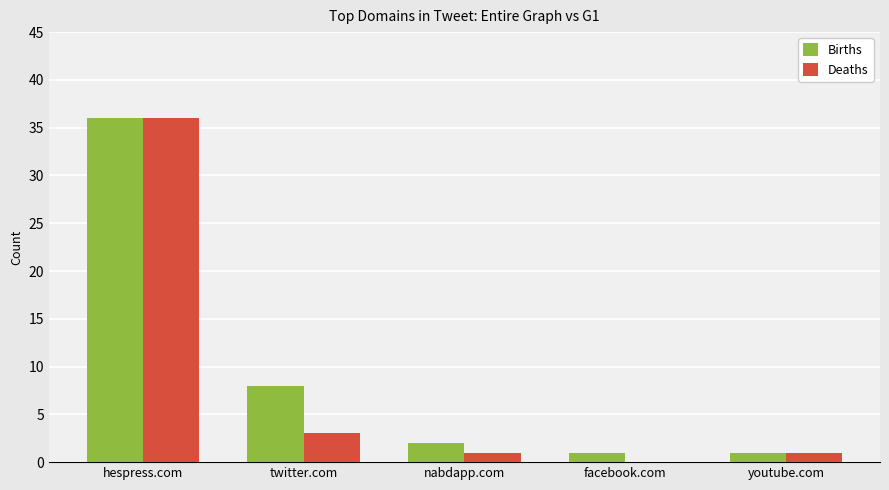

Read the Deaths value at twitter.com, to the nearest 5.

5